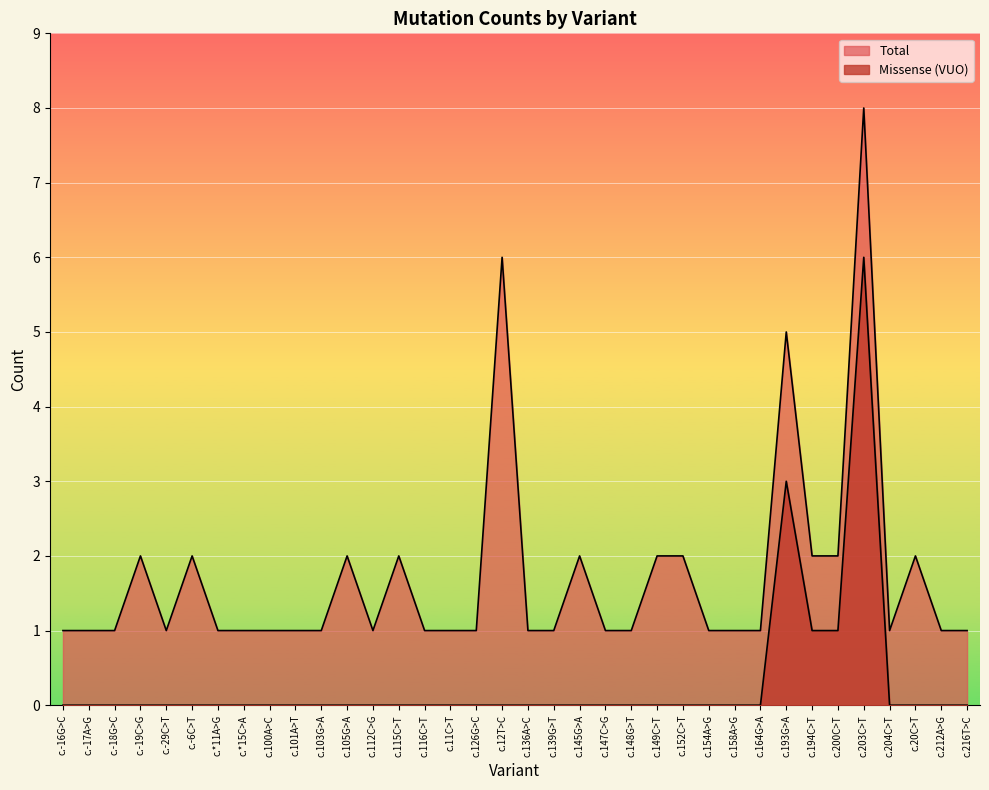

List the labels in order of Total value, largest first.

c.203C>T, c.12T>C, c.193G>A, c.-19C>G, c.-6C>T, c.105G>A, c.115C>T, c.145G>A, c.149C>T, c.152C>T, c.194C>T, c.200C>T, c.20C>T, c.-16G>C, c.-17A>G, c.-18G>C, c.-29C>T, c.*11A>G, c.*15C>A, c.100A>C, c.101A>T, c.103G>A, c.112C>G, c.116C>T, c.11C>T, c.126G>C, c.136A>C, c.139G>T, c.147C>G, c.148G>T, c.154A>G, c.158A>G, c.164G>A, c.204C>T, c.212A>G, c.216T>C